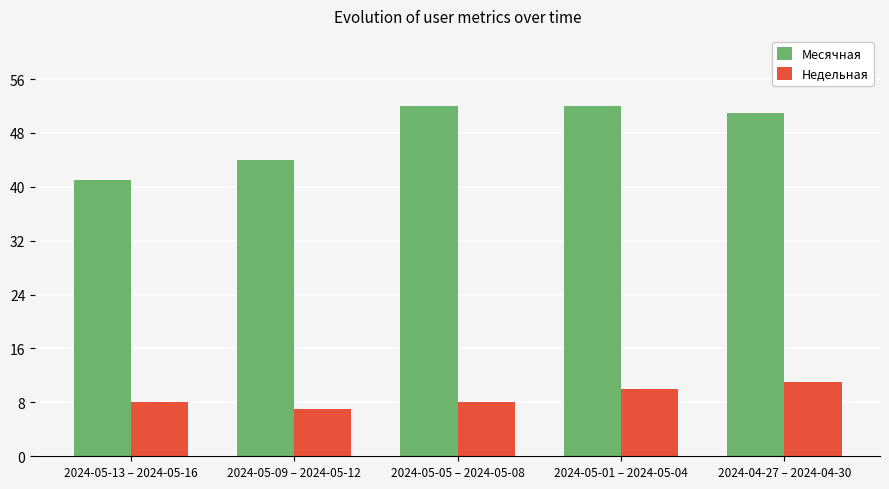

At how many categories does at least one series exceed 14?

5